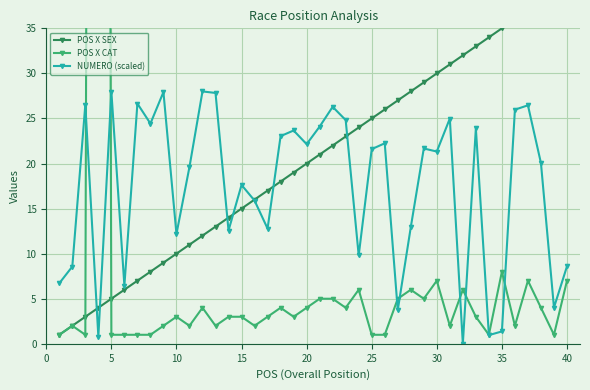

How many interior local valleys does the NUMERO (scaled) series have?

13